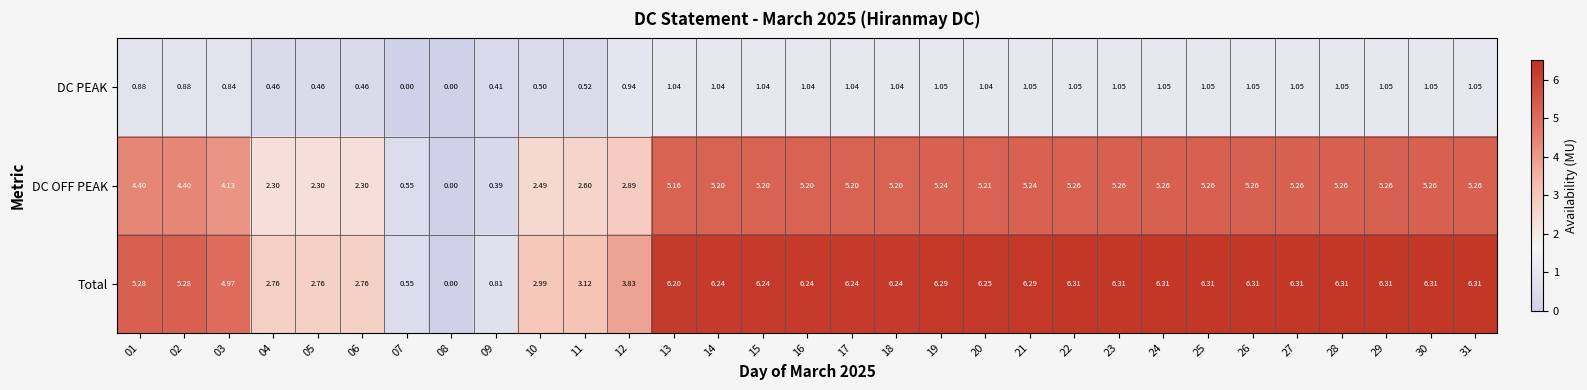

Is the value of DC OFF PEAK at 24 greater than the value of DC PEAK at 06?

Yes